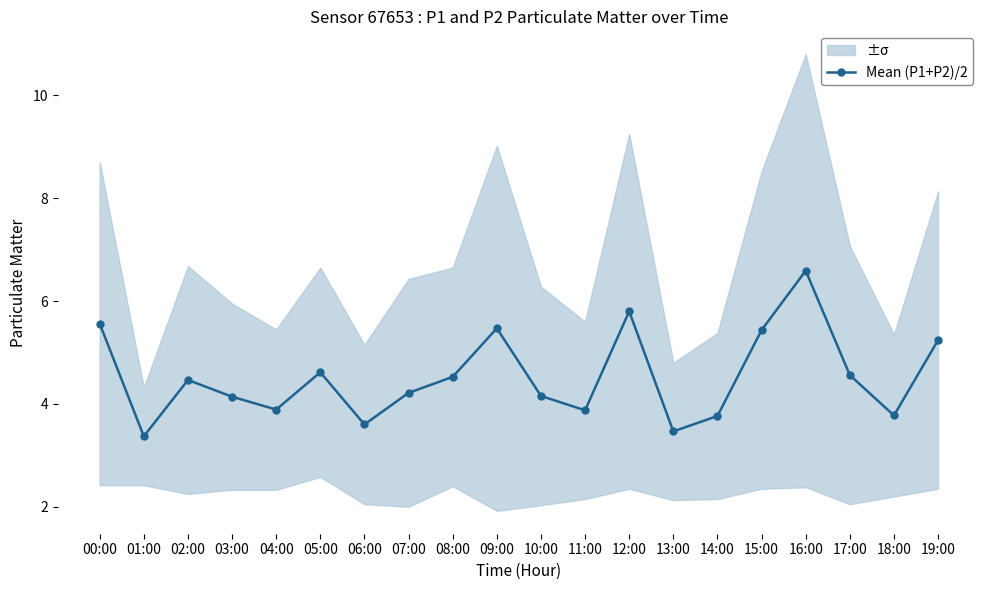

True or false: the data shows 2.3 at 08:00.

False